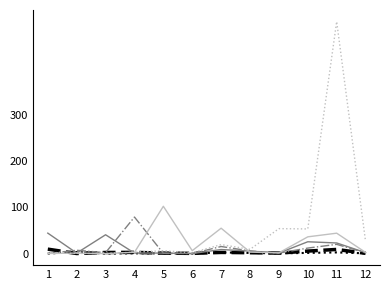

Does the chart display data point markers on the line(s)?

No